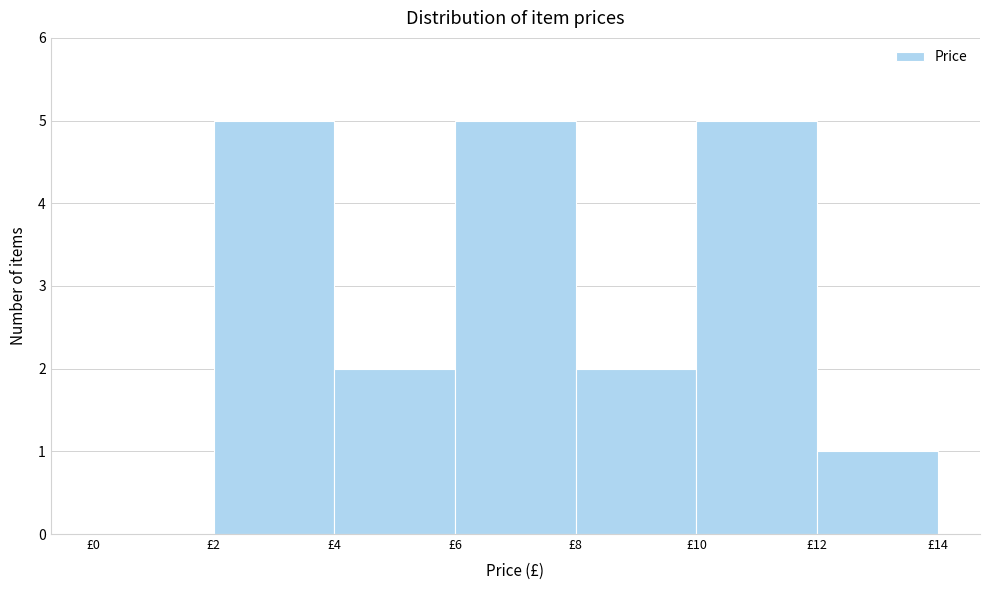

Reading left to right, transcribe this chart: for each bar, give the range it covers on the x-axis and its height. The values are not printed on the chart, so give them approximately, as read against the axis.

0 to 2: 0
2 to 4: 5
4 to 6: 2
6 to 8: 5
8 to 10: 2
10 to 12: 5
12 to 14: 1